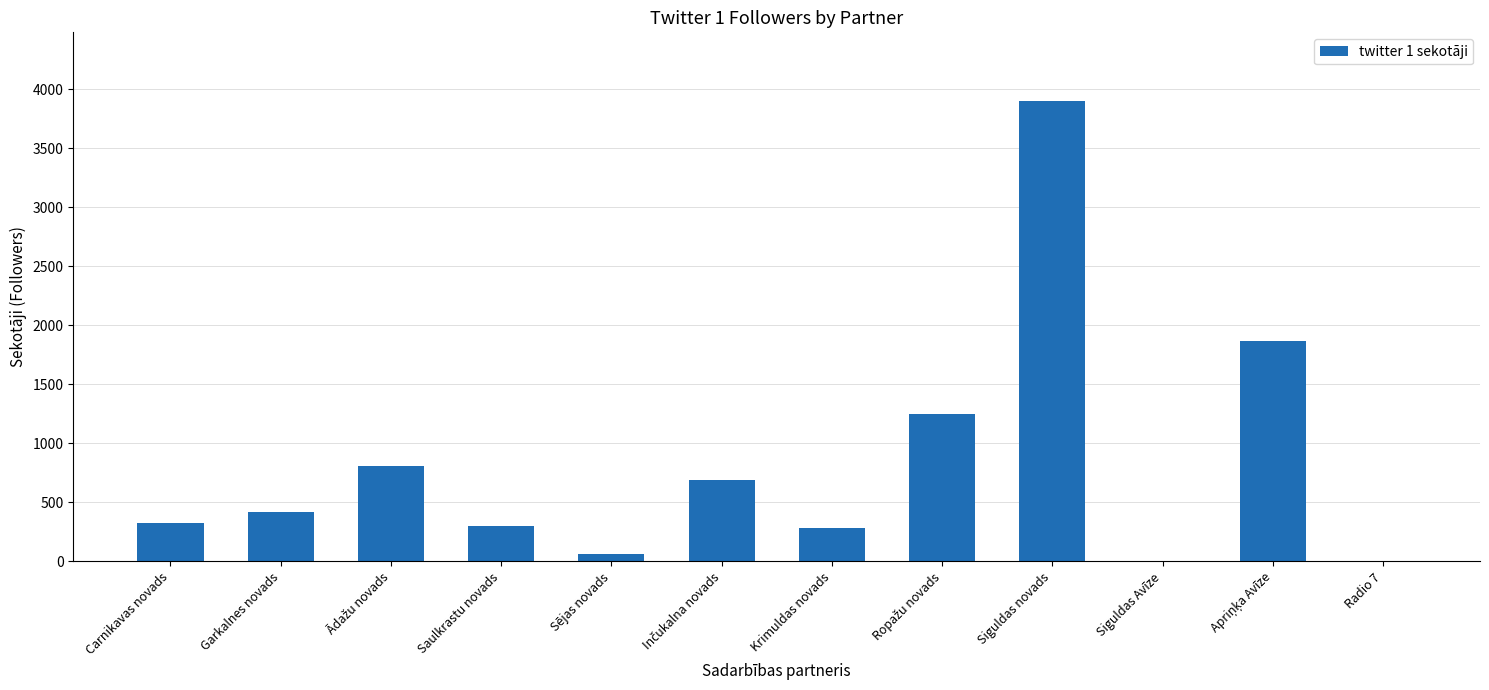

What is the difference between the values at Siguldas Avīze and Krimuldas novads?

279